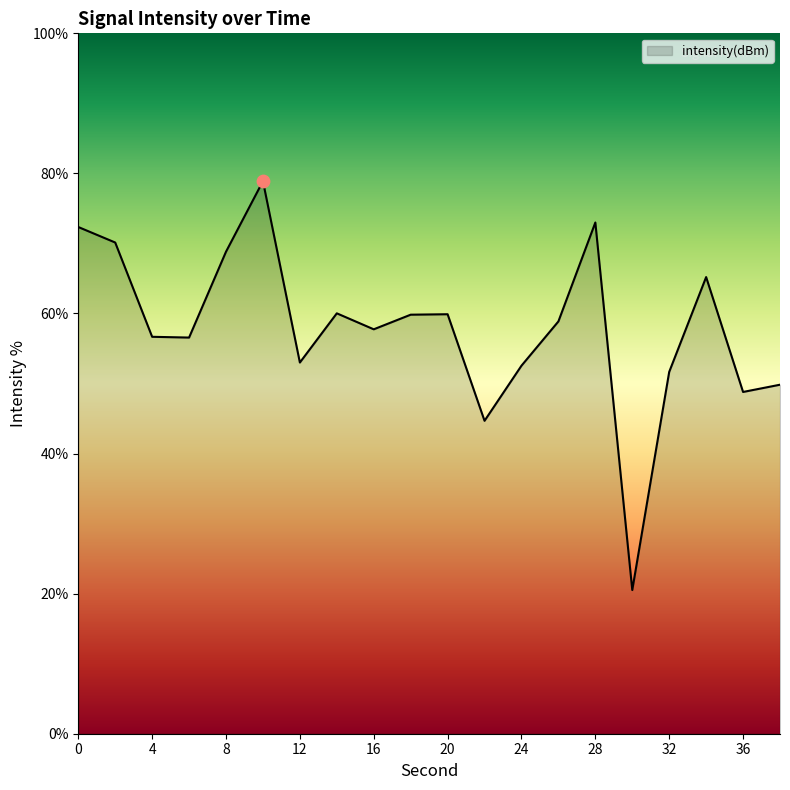

What is the greatest value displayed?

78.9